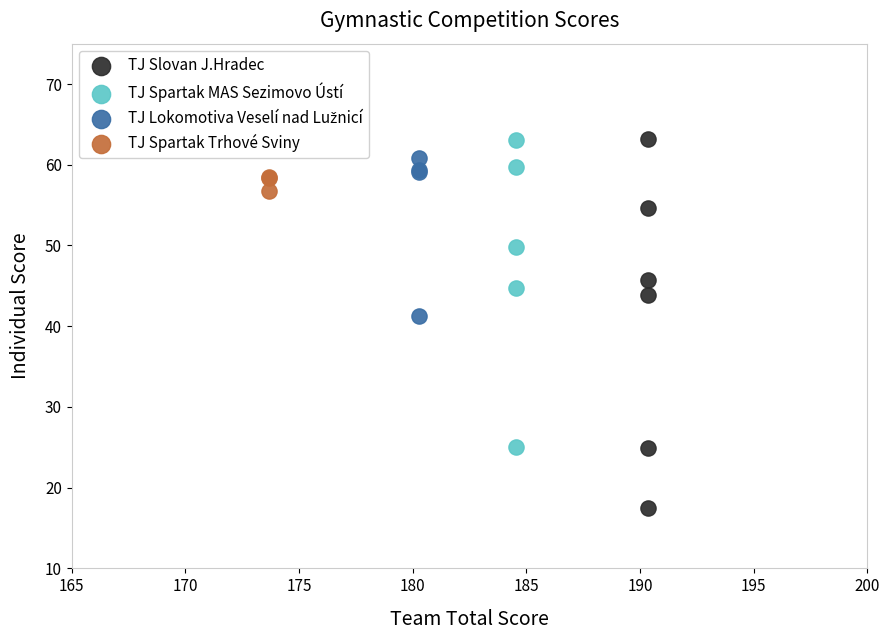

Which series has the widest spread of Y values?

TJ Slovan J.Hradec